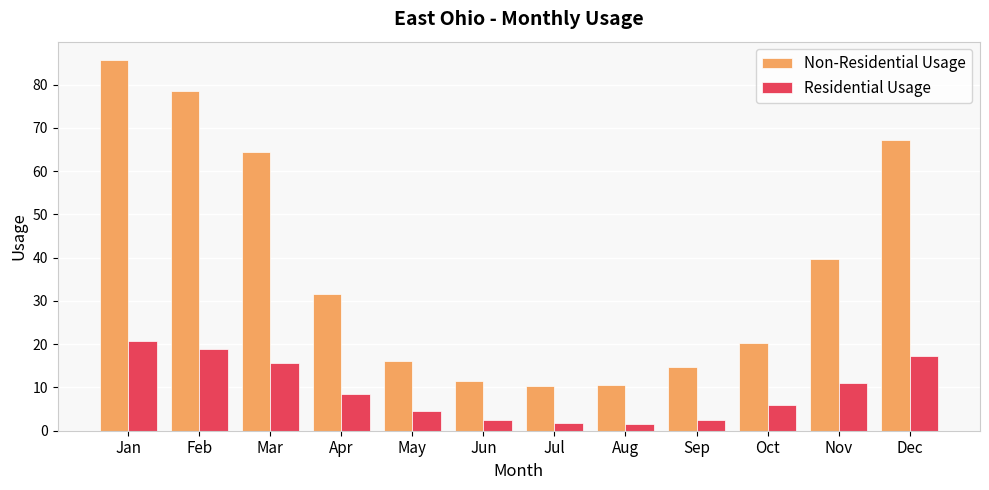

What is the value of the Non-Residential Usage bar at the 6th from the left?

11.6